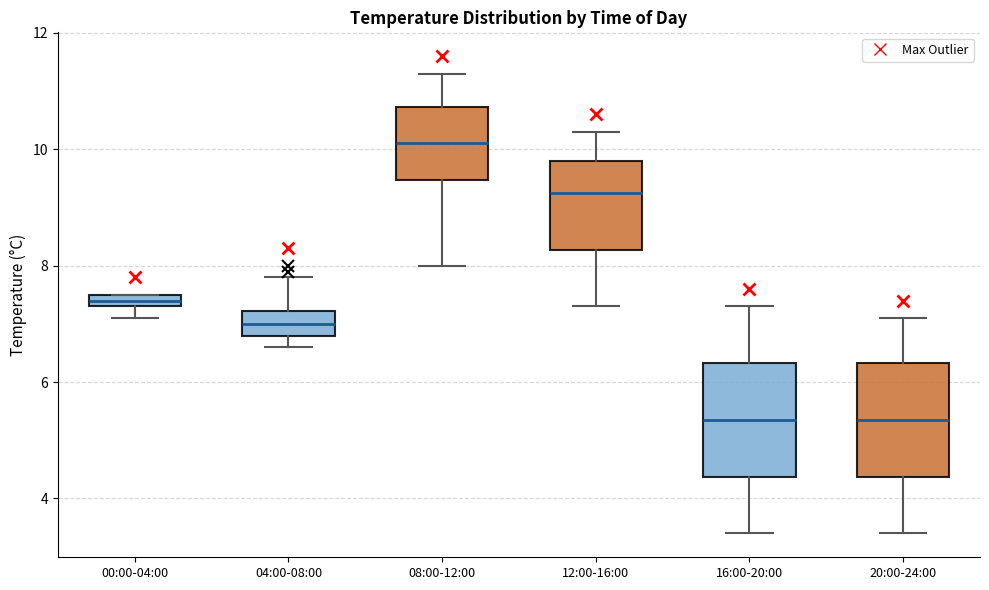

Which box's median line is the highest?

08:00-12:00